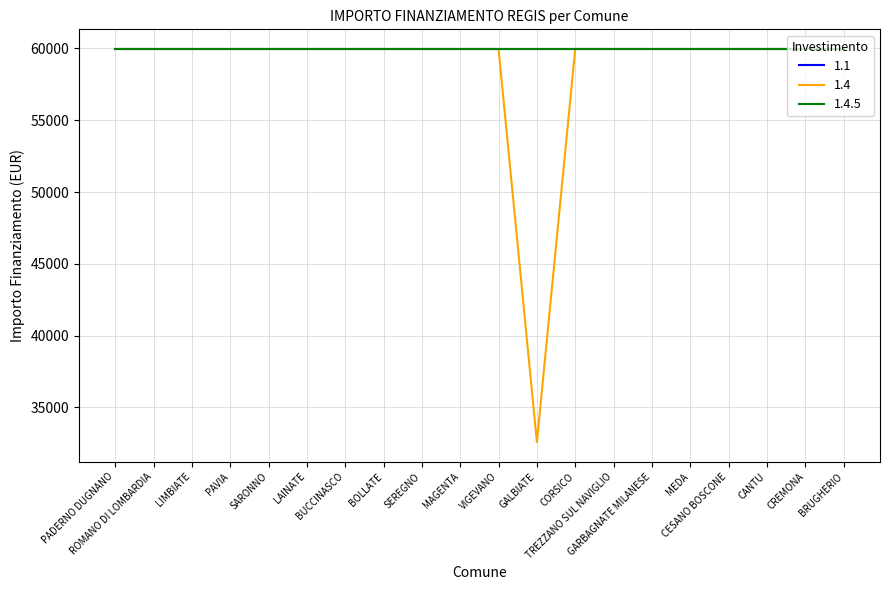

At which label does 1.4 reach its peak?

PADERNO DUGNANO